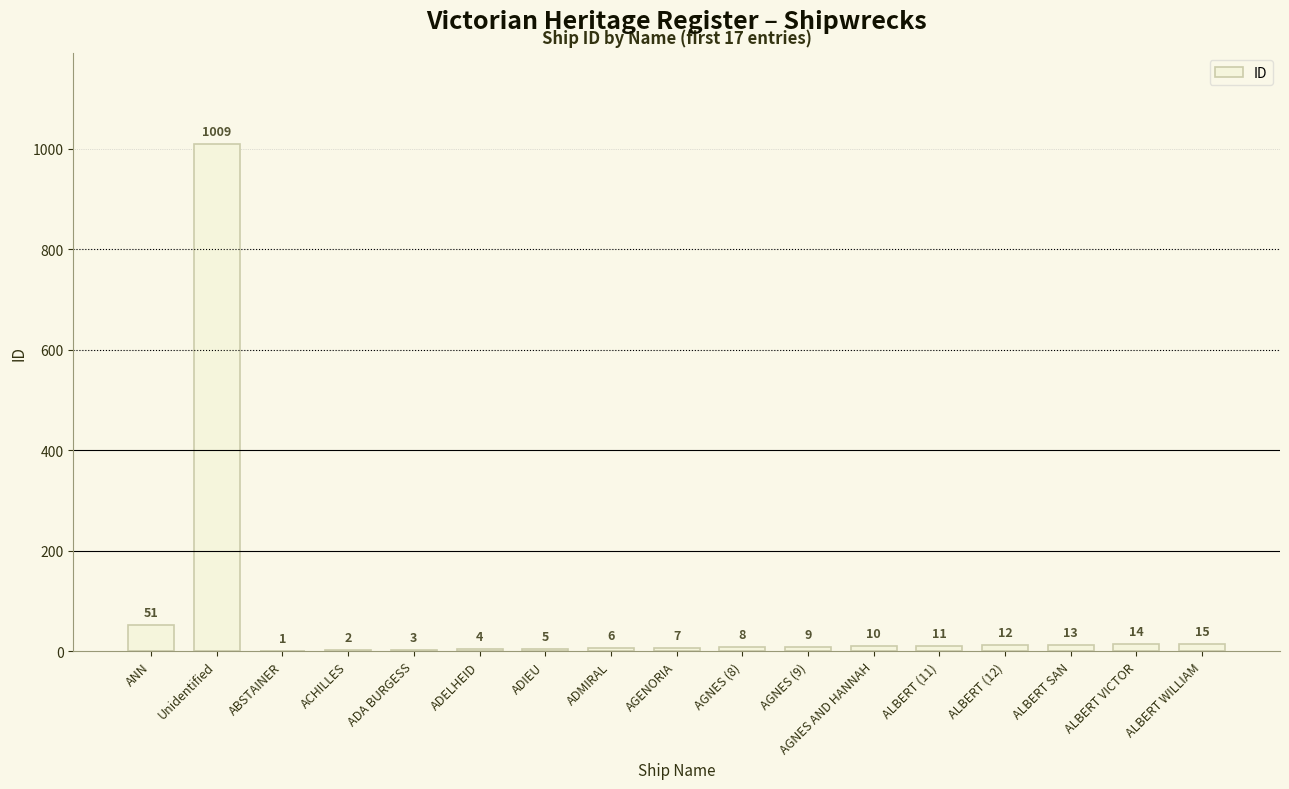

What is the change in value from ACHILLES to ALBERT (11)?

+9